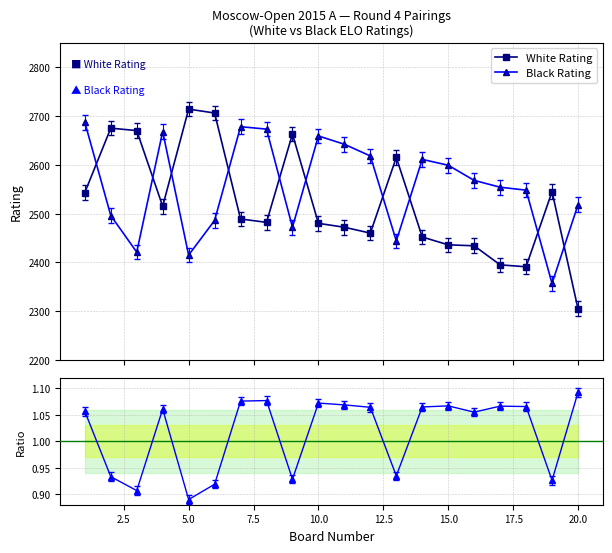

What is the highest value of the Black Rating series?

2687